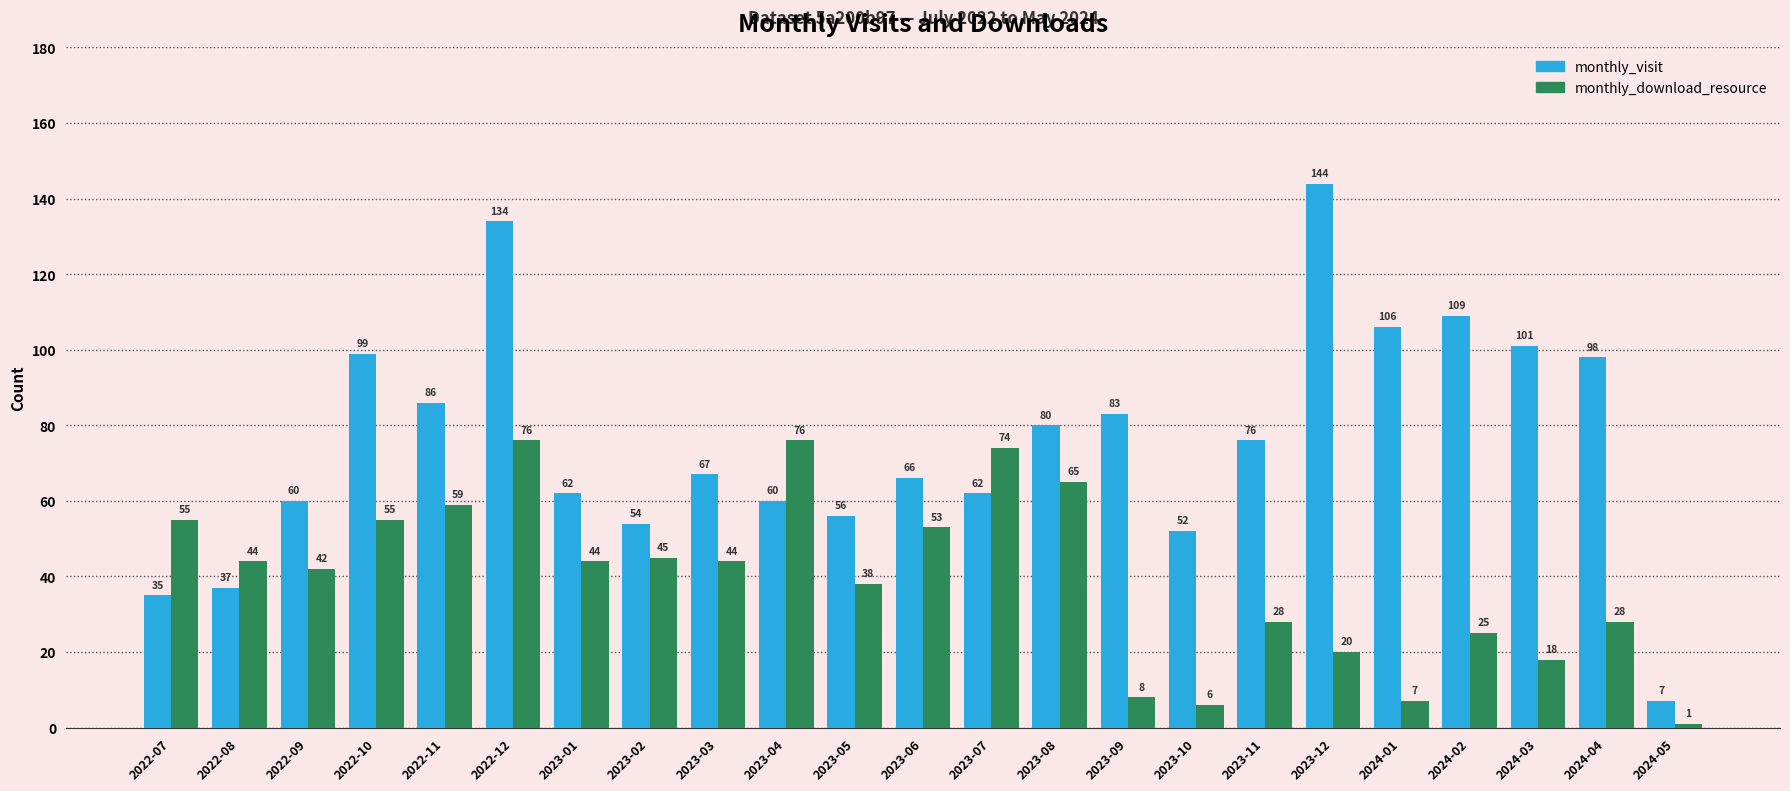

Reading right to left, extract all data points from this chart.

monthly_visit: 7	98	101	109	106	144	76	52	83	80	62	66	56	60	67	54	62	134	86	99	60	37	35
monthly_download_resource: 1	28	18	25	7	20	28	6	8	65	74	53	38	76	44	45	44	76	59	55	42	44	55